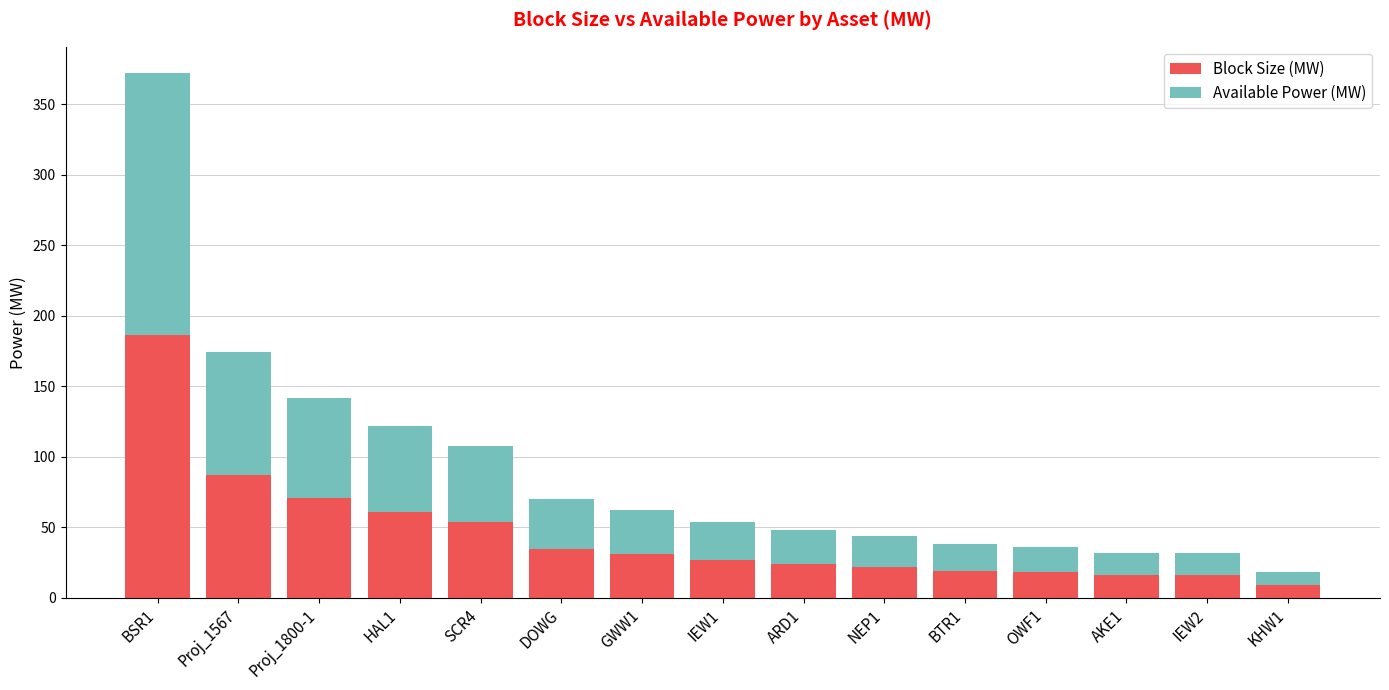

What is the maximum value for Block Size (MW)?

186